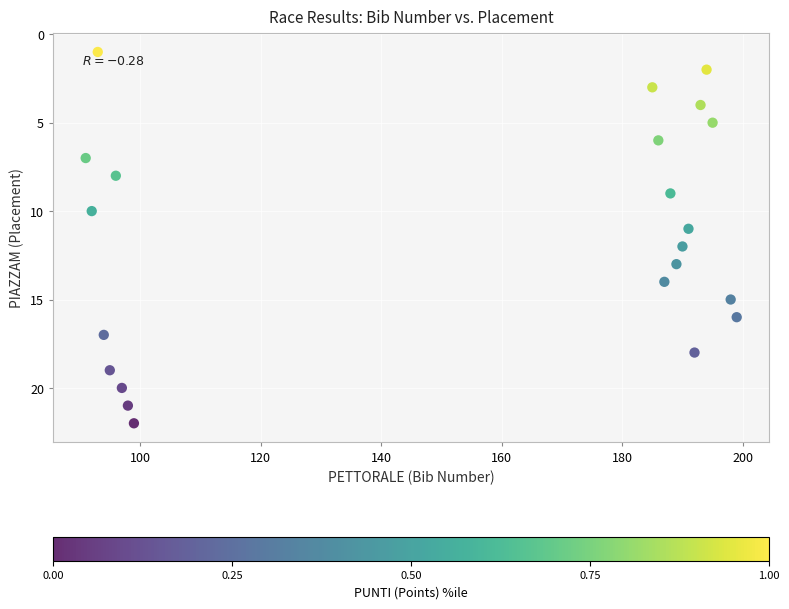

What is the range of Y values (max minus min)?

21